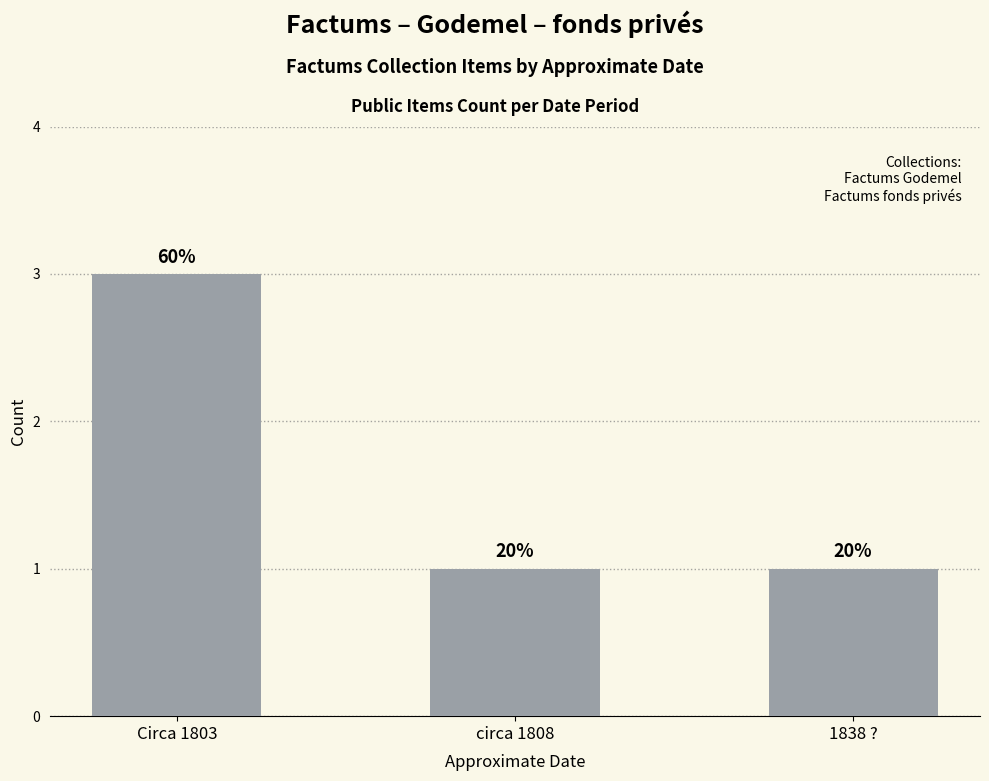

What is the change in value from Circa 1803 to 1838 ??

-2